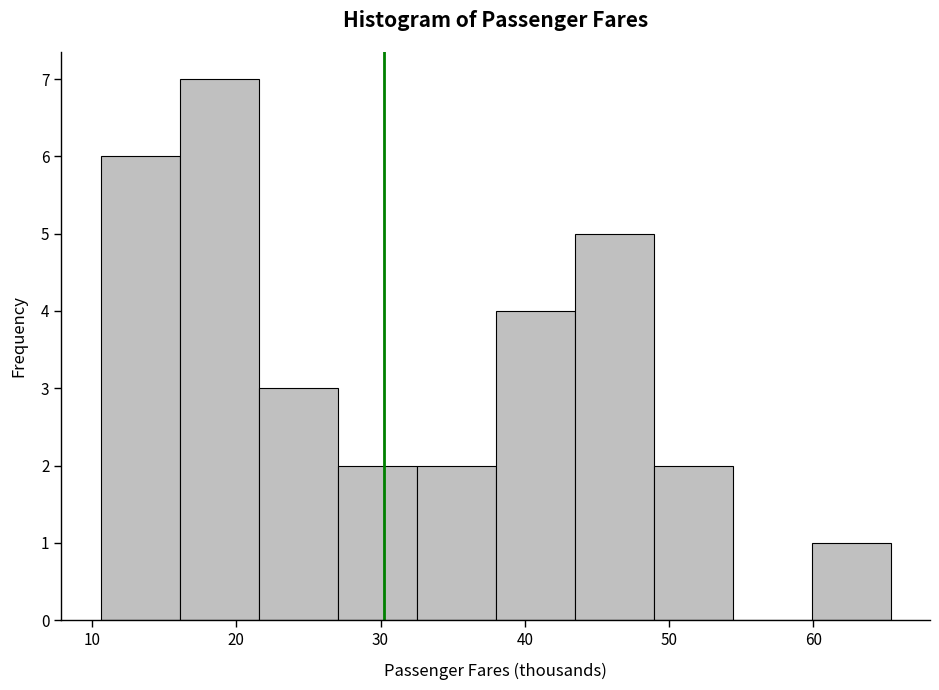

How tall is the bar that spans 33 to 38 on the x-axis? Neither the bar edges nor the heights are printed on the chart, so give them approximately, as read against the axes.

2